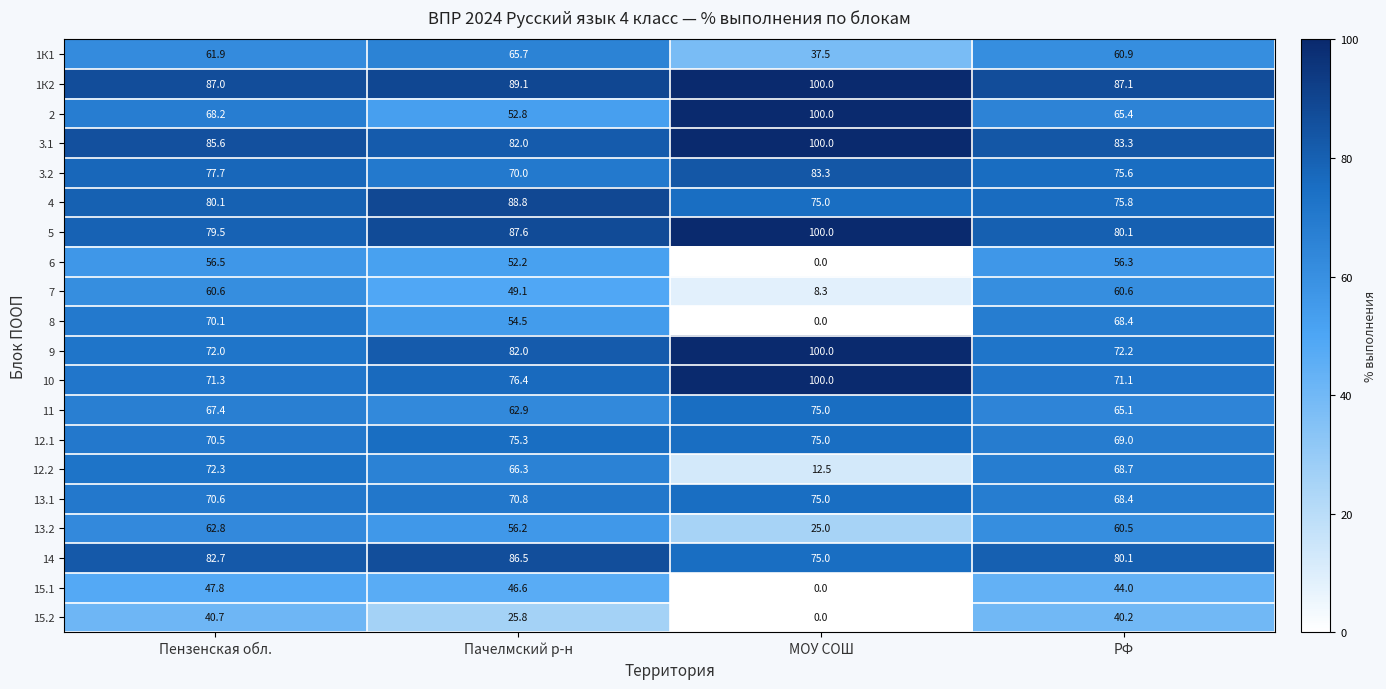

How many categories are shown in the chart?

4